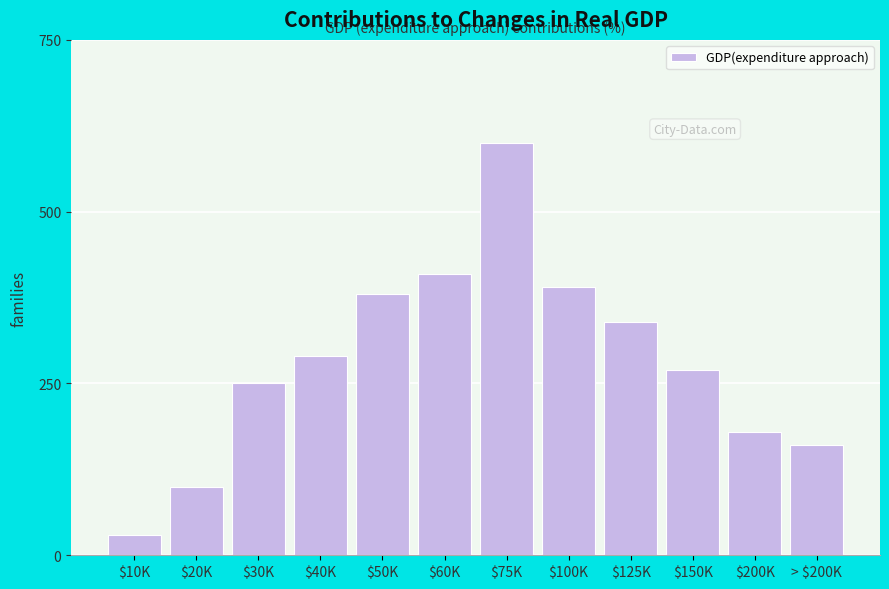

Reading left to right, what are all the values shown in this chart?

30	100	250	290	380	410	600	390	340	270	180	160